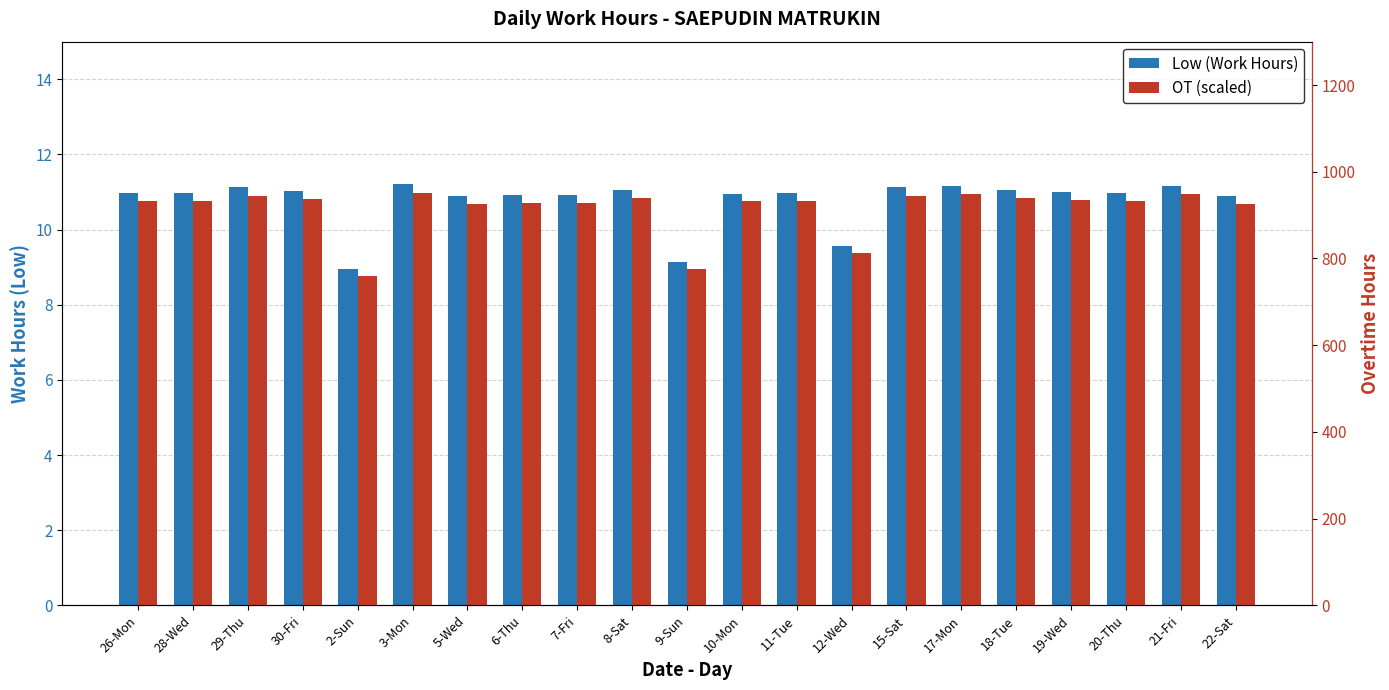

The OT (scaled) series shows 933.3 at 11-Tue. True or false?

True